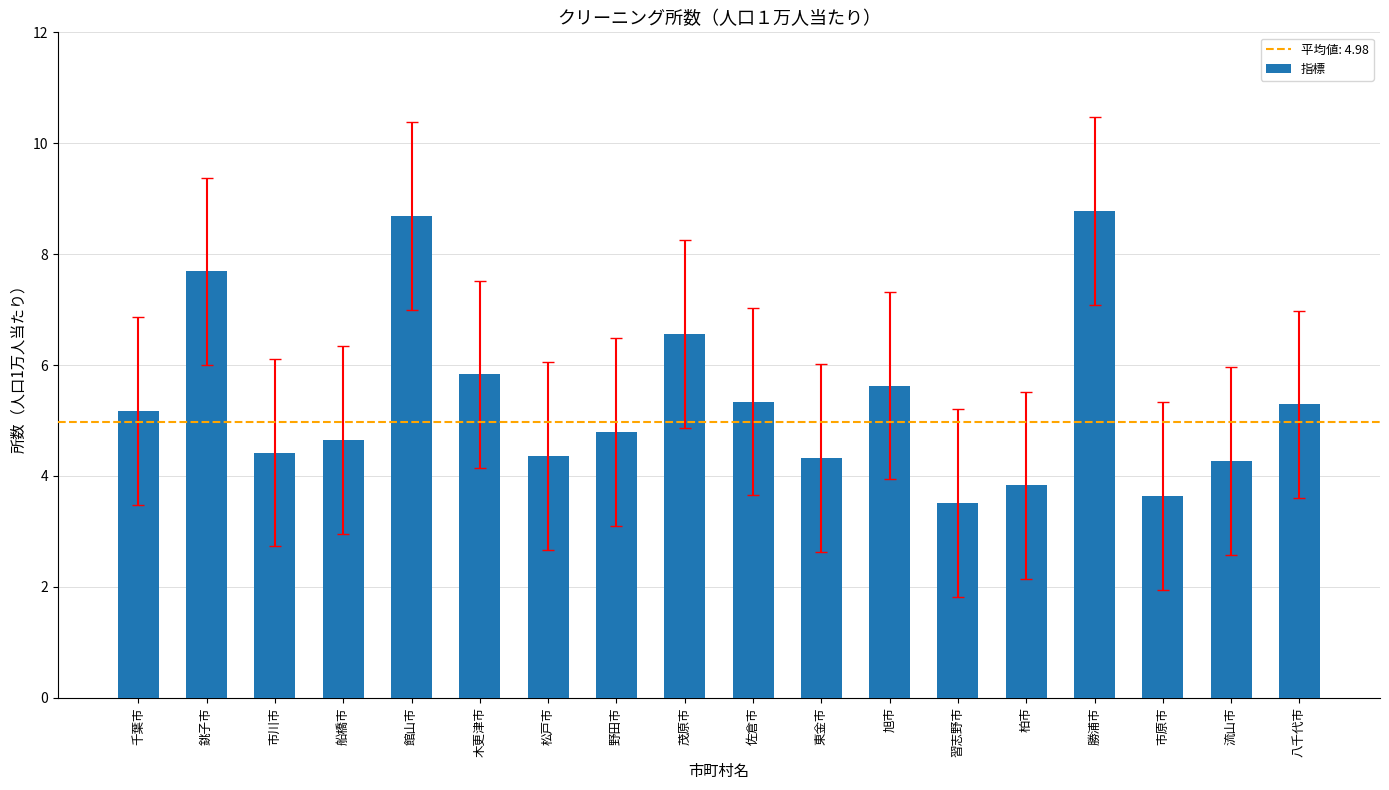

Where does the data first go above 5?

千葉市